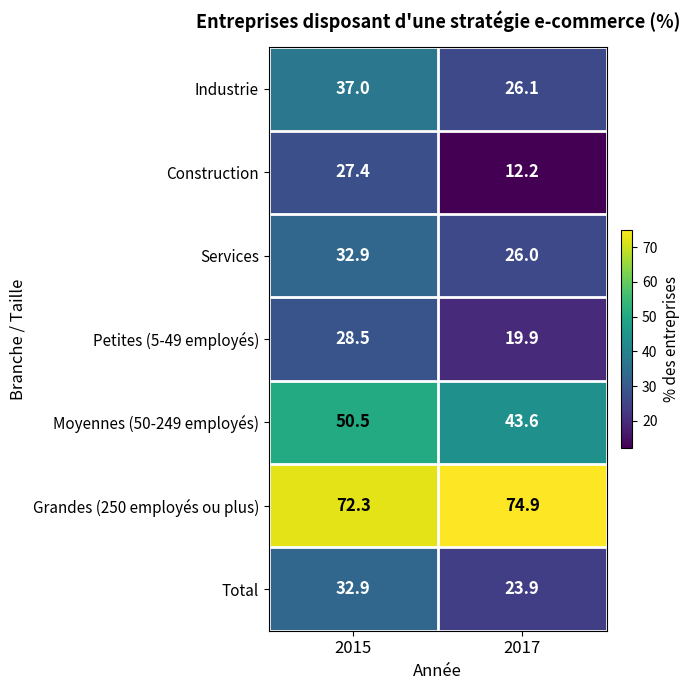

What is the minimum value shown in the chart?

12.2